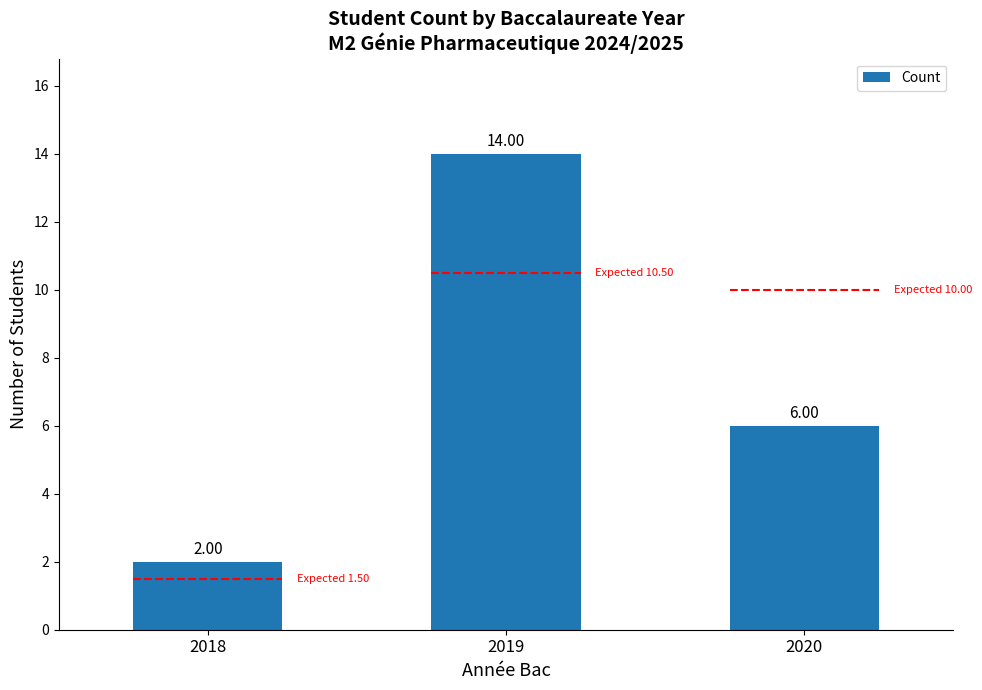

List the labels in order of value, smallest first.

2018, 2020, 2019